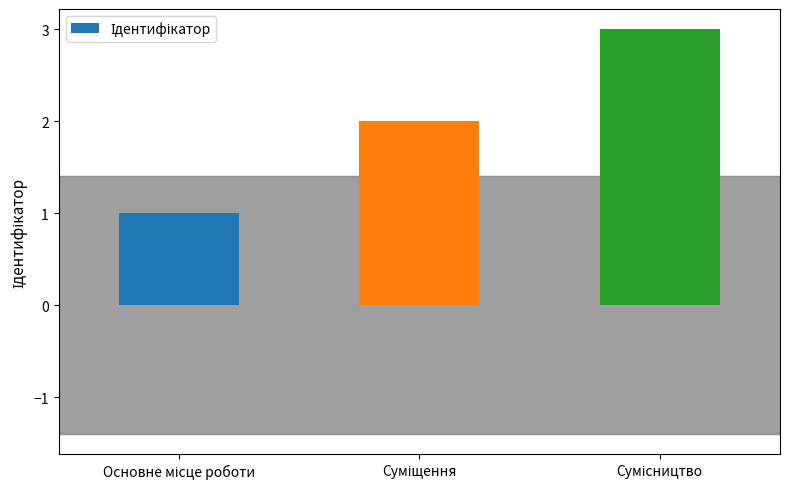

What is the greatest value displayed?

3